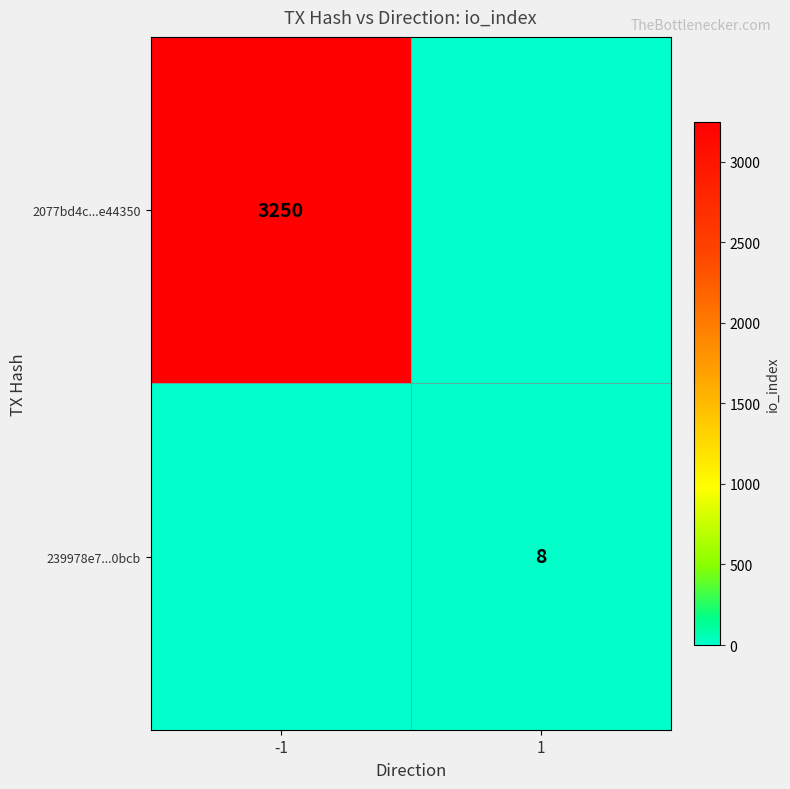

True or false: 2077bd4c...e44350 has a value of 2202 at -1.

False